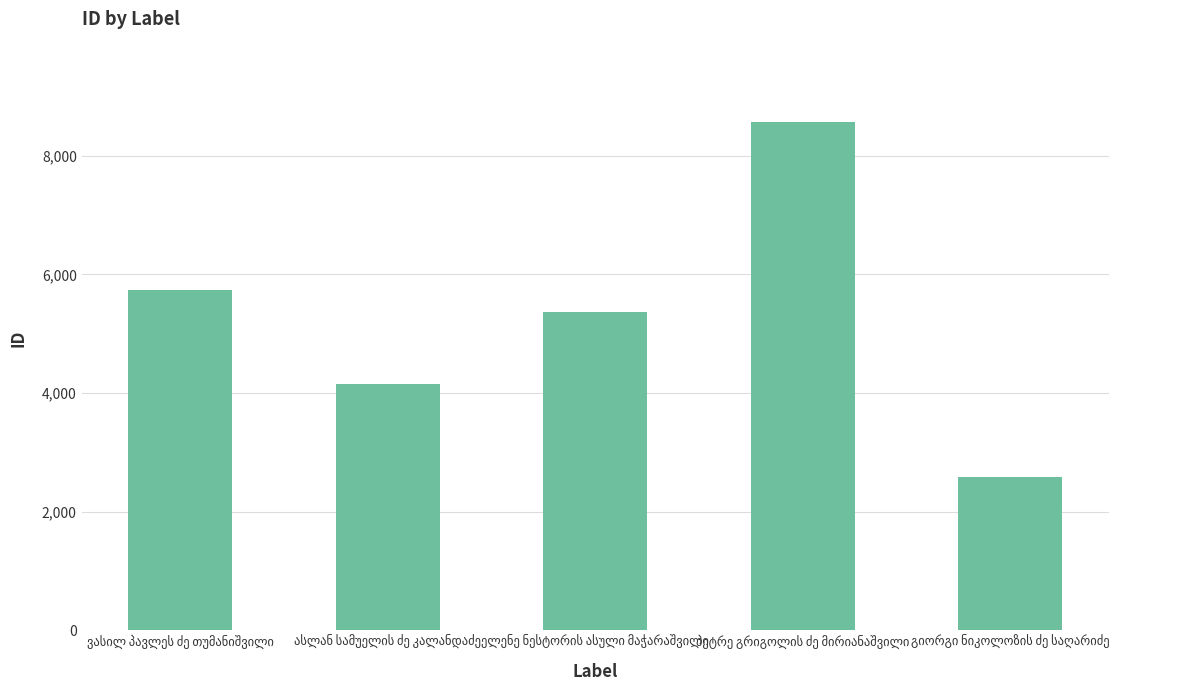

What is the sum of all values?

26407